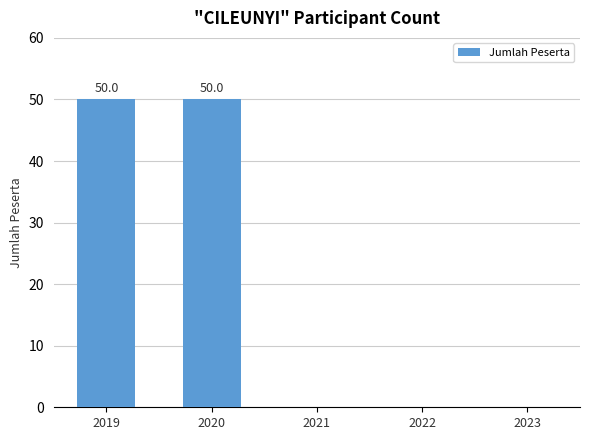

Reading left to right, what are all the values shown in this chart?

50	50	0	0	0